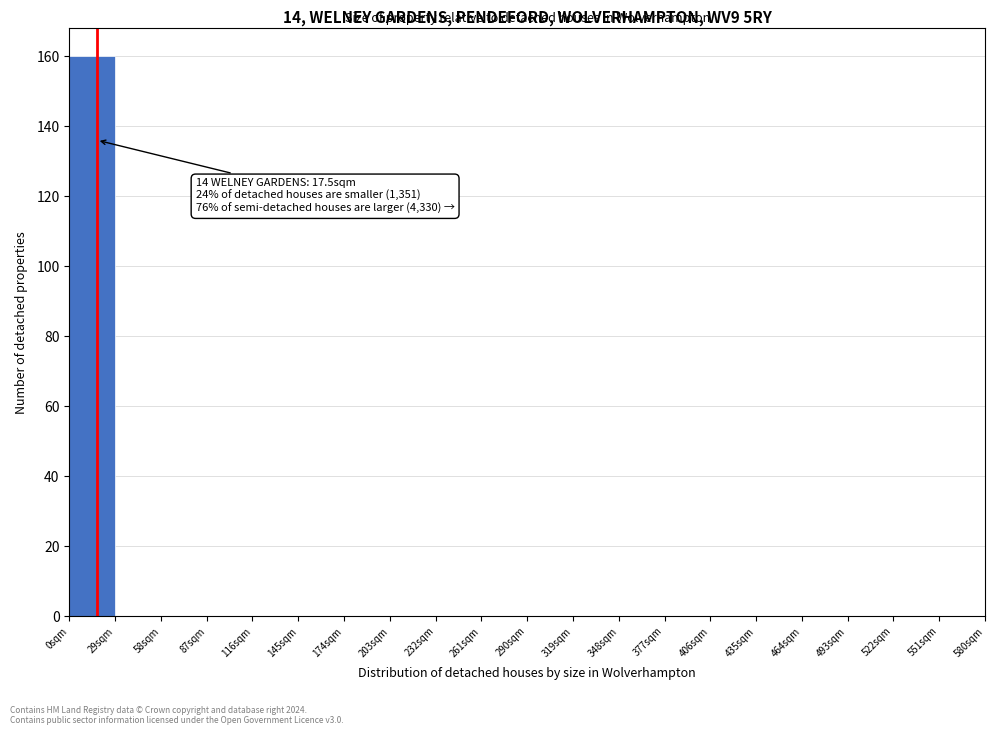

Over which range of the x-axis is the bar tallest?

0 to 29